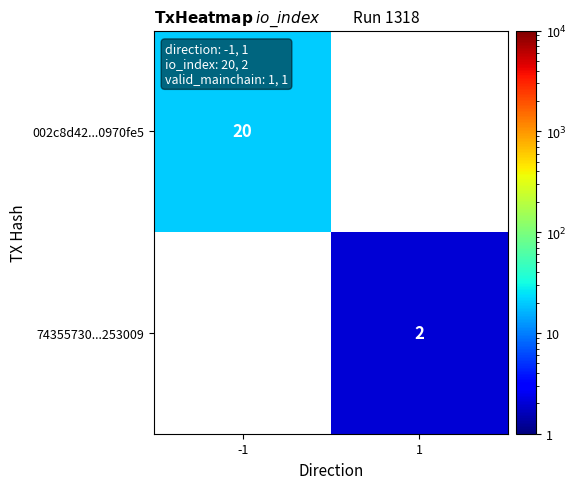

Which category has the lowest value across all series?

1